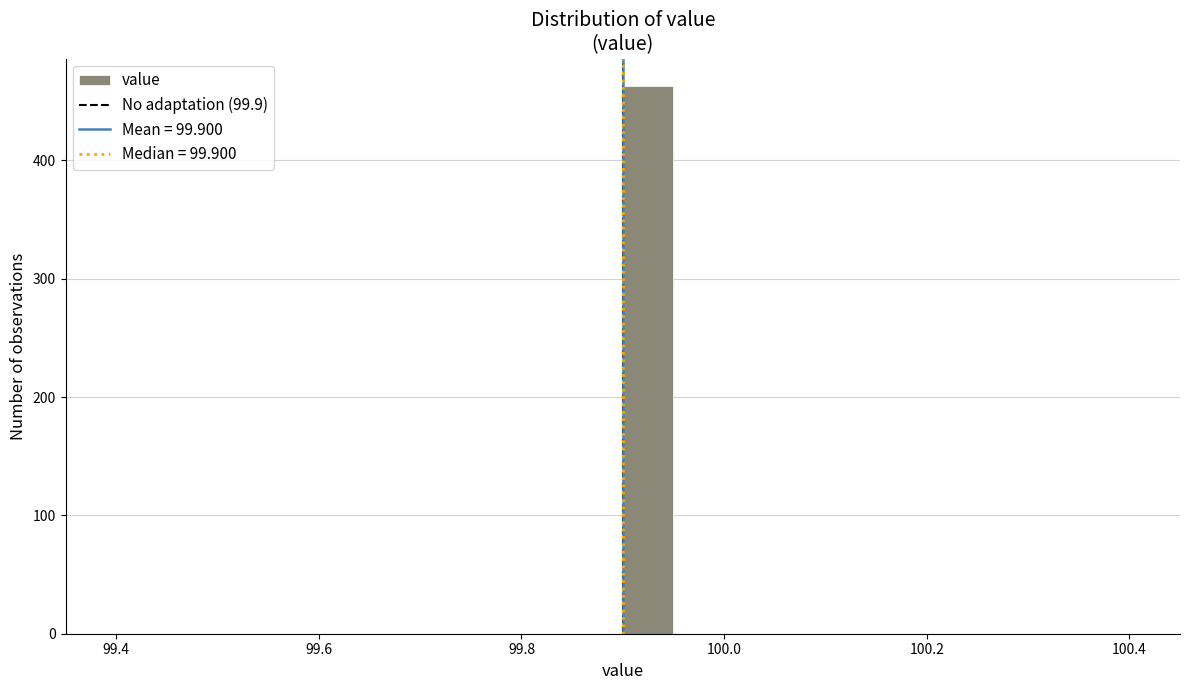

Around what value on the x-axis is the tallest bar? Give the approximate position of its centre, as read against the axis.

99.92